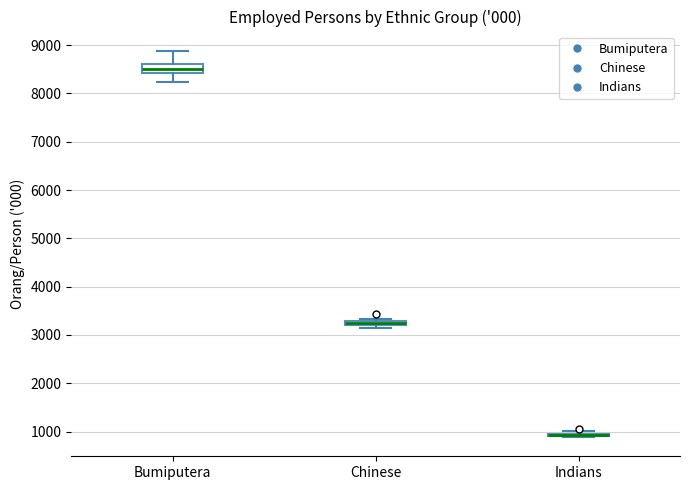

Where is the lower edge of the box for Chinese on the y-axis? The values are not printed on the chart, so give them approximately, as read against the axis.

3200